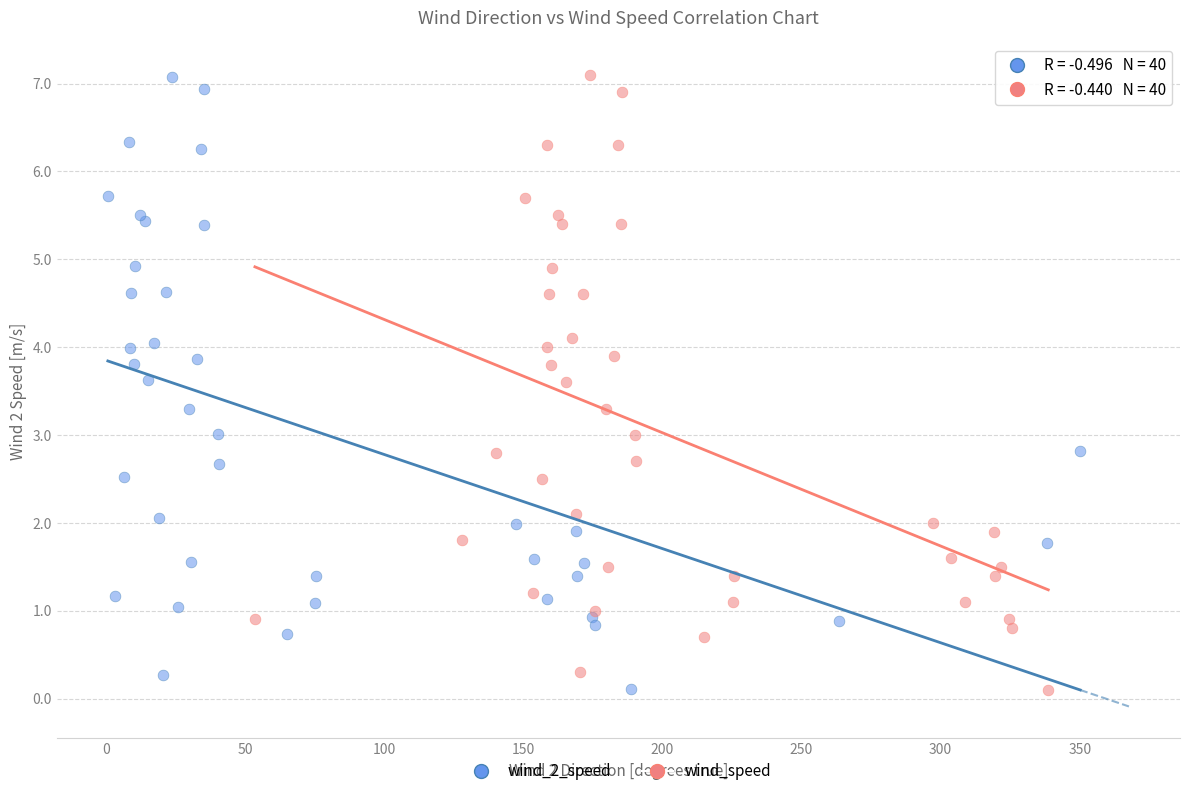

Which series has the largest Y range (max minus min)?

wind_speed